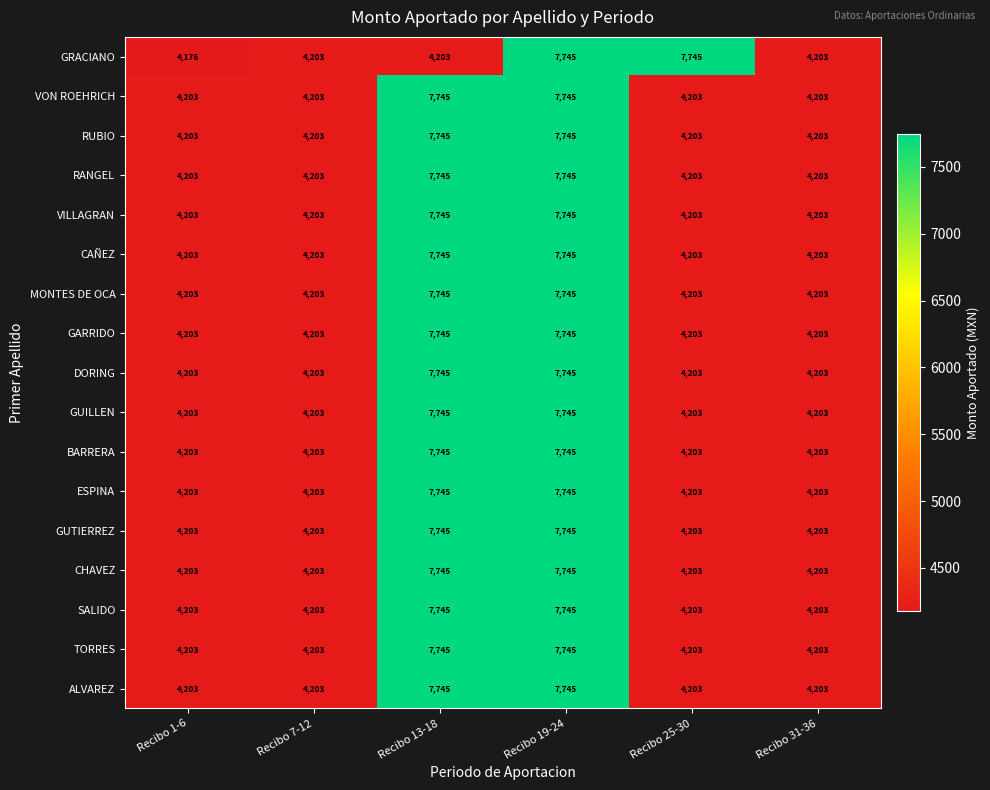

Is the value of DORING at Recibo 25-30 greater than the value of BARRERA at Recibo 13-18?

No